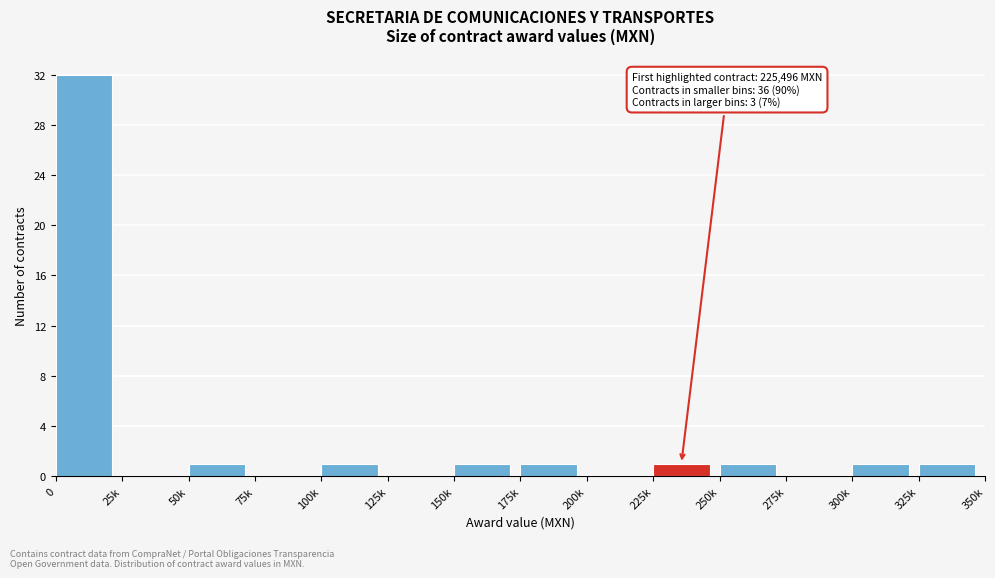

Reading left to right, extract all data points from this chart.

0=32	25k=0	50k=1	75k=0	100k=1	125k=0	150k=1	175k=1	200k=0	225k=1	250k=1	275k=0	300k=1	325k=1